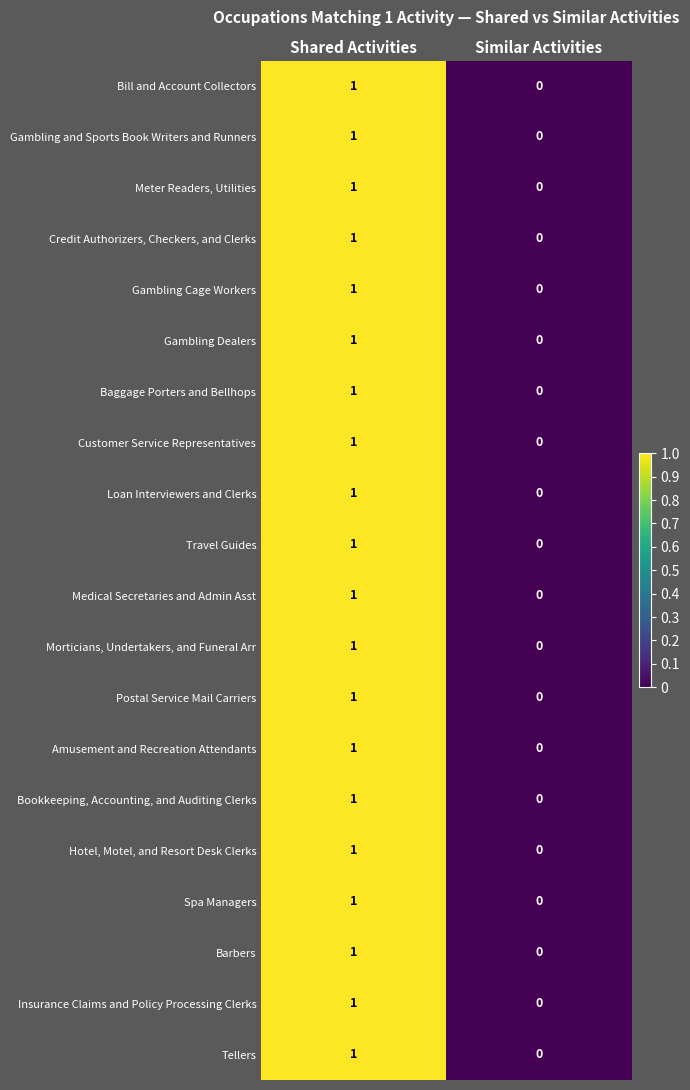

Count the number of data series in this chart.

20